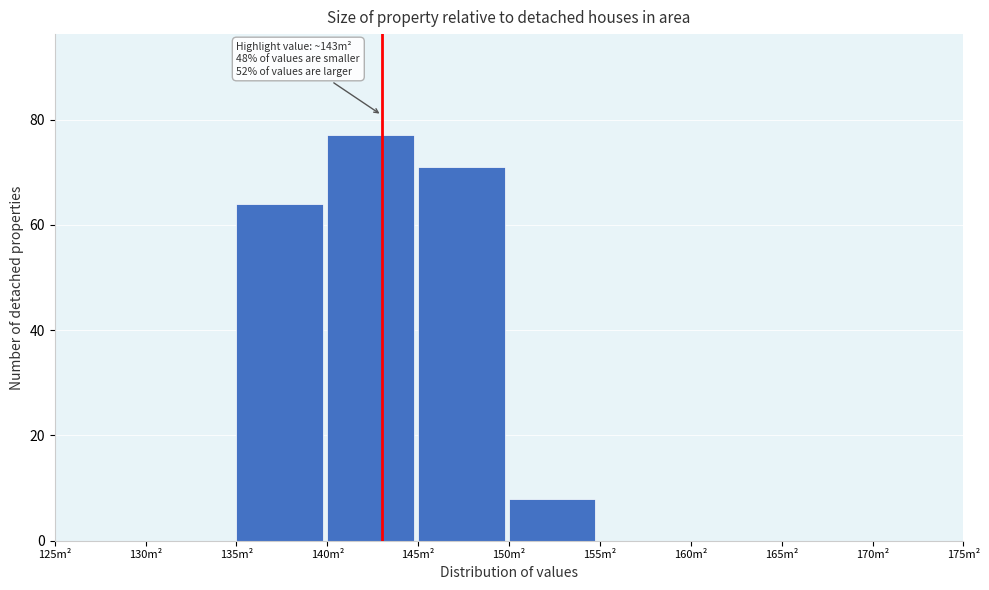

Over which range of the x-axis is the bar tallest?

140 to 145